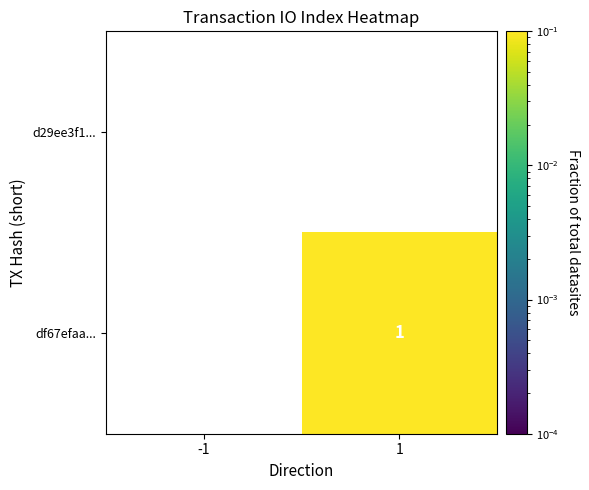

The df67efaa... series shows 2 at 1. True or false?

False